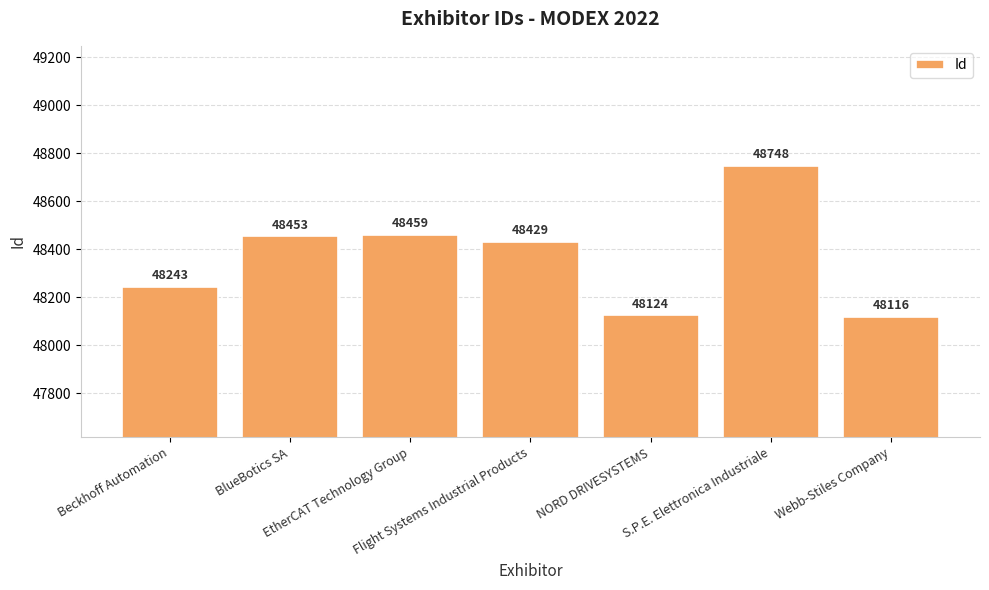

Reading right to left, list all the values displayed in this chart.

48116	48748	48124	48429	48459	48453	48243